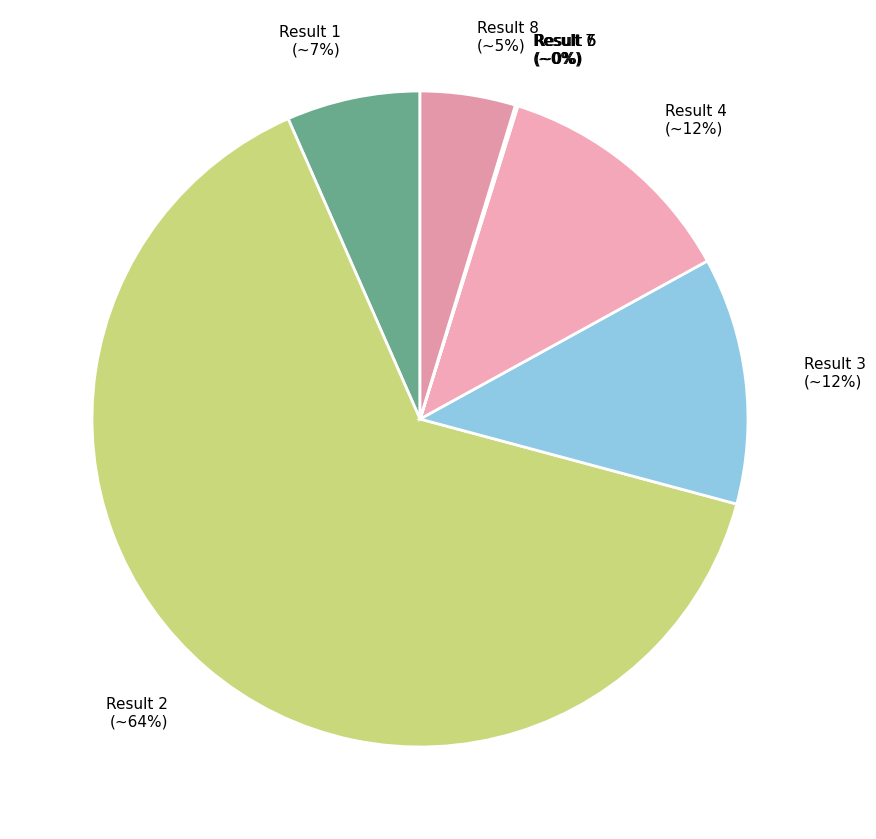

Rank the categories by value from lowest to highest.

6, 7, 5, 8, 1, 4, 3, 2